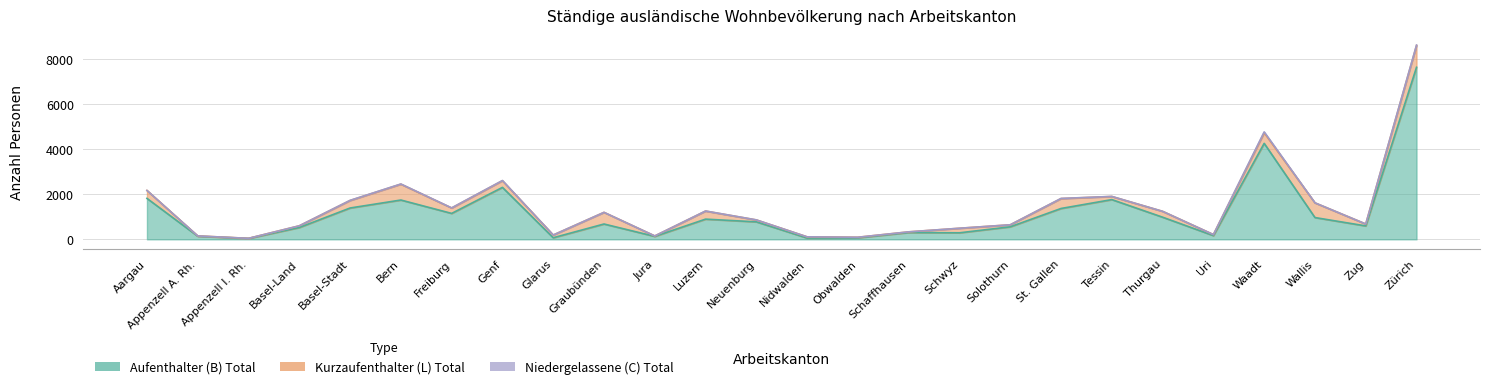

Where is Aufenthalter (B) Total nearest to the value 3837?

Waadt